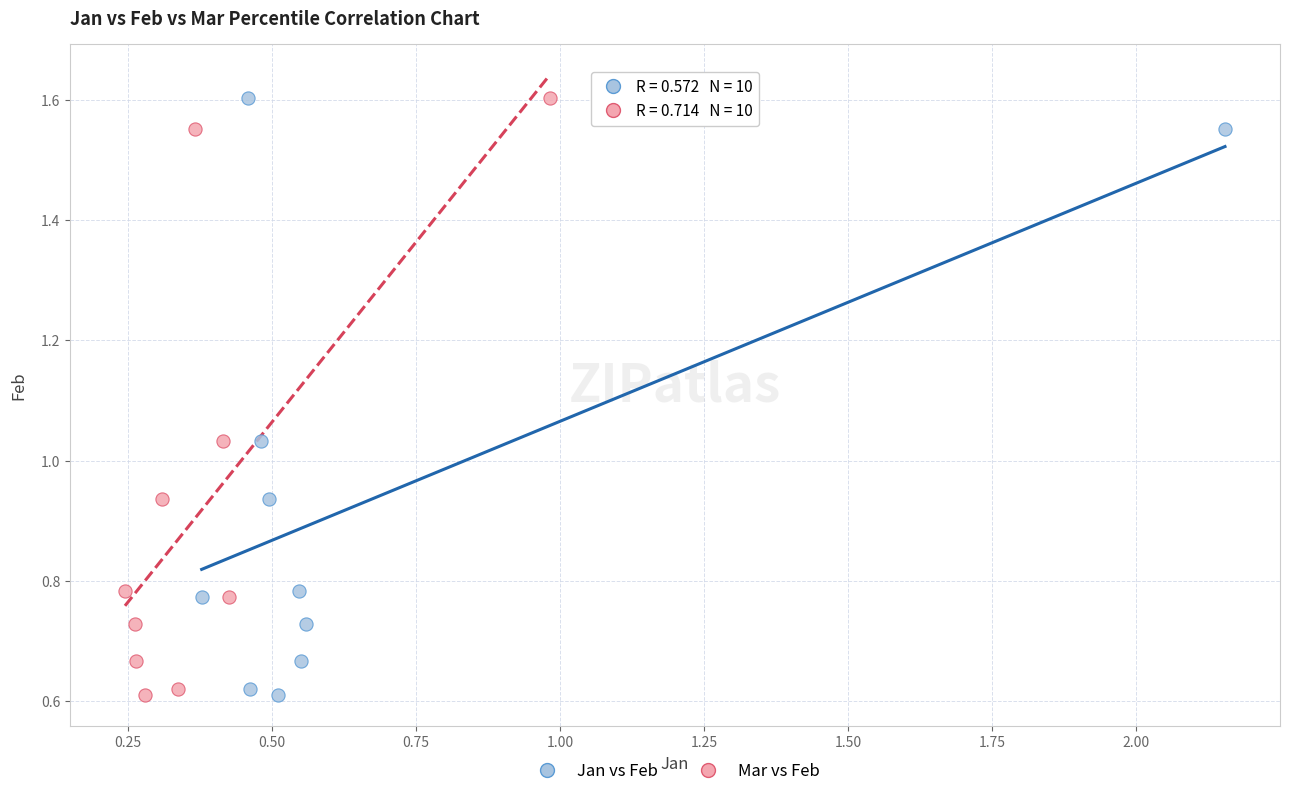

What are all the series names shown in the legend?

Jan vs Feb, Mar vs Feb